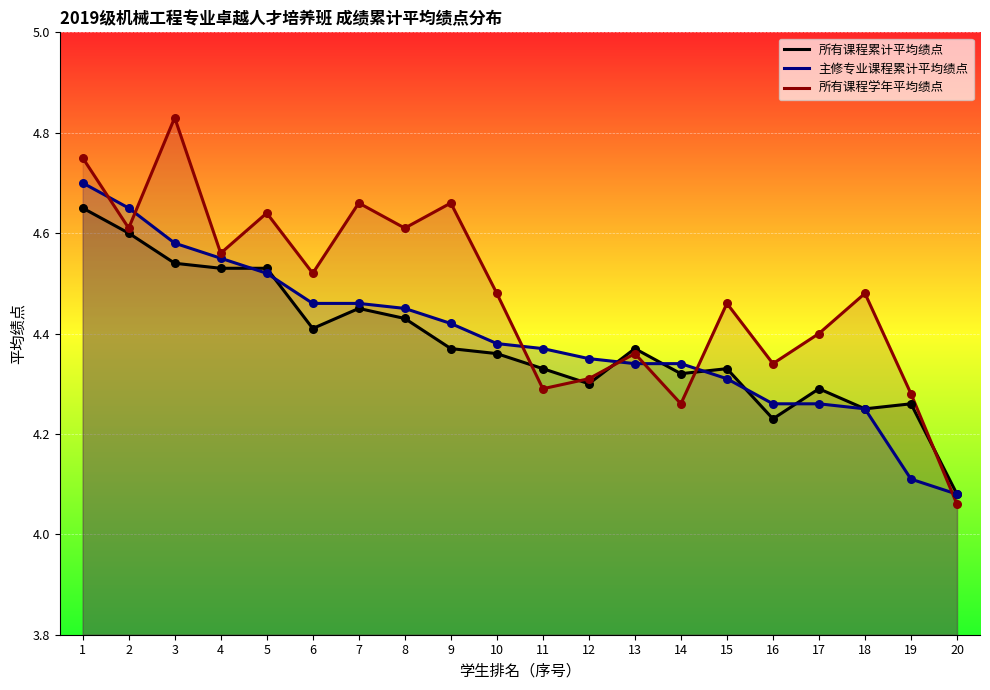

At which category is the sum across all series the highest?

1